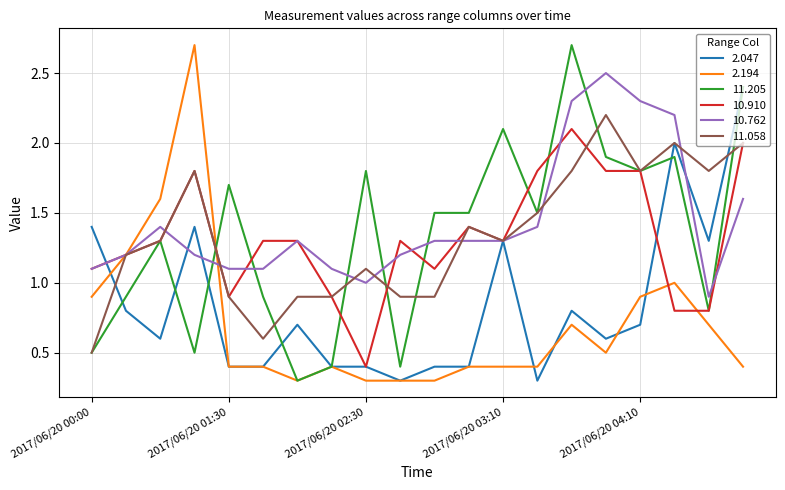

What is the minimum value for 10.762?

0.9